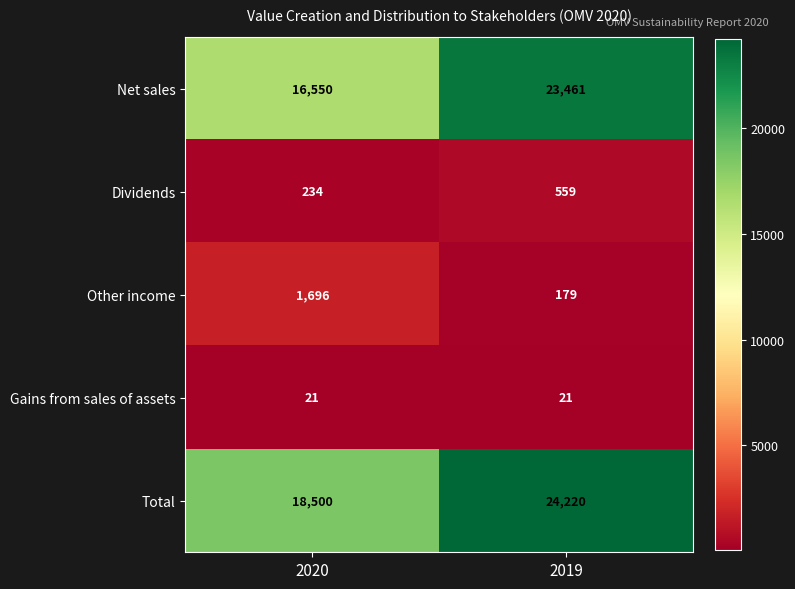

Between 2020 and 2019, which series saw the biggest shift?

Net sales